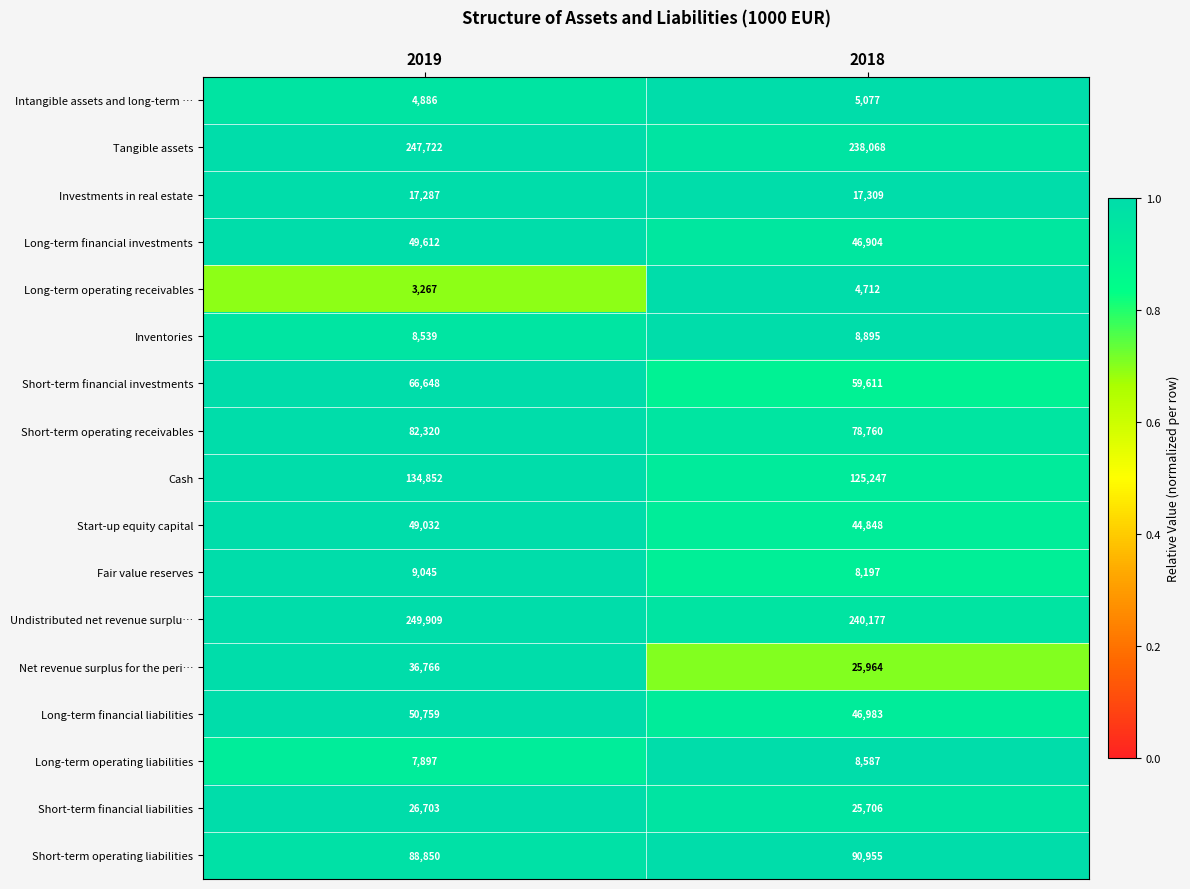

How many categories are shown in the chart?

2